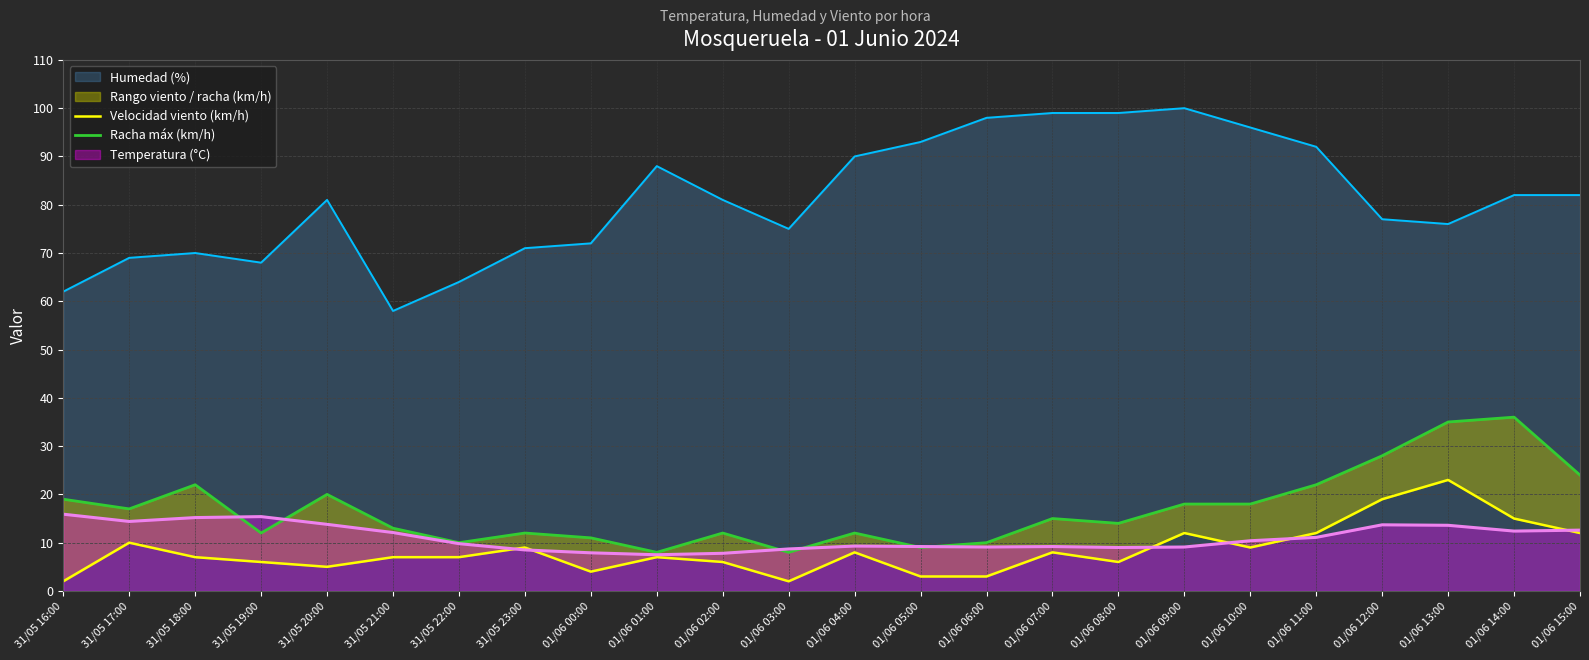

How many interior local valleys does the Racha máx (km/h) series have?

7